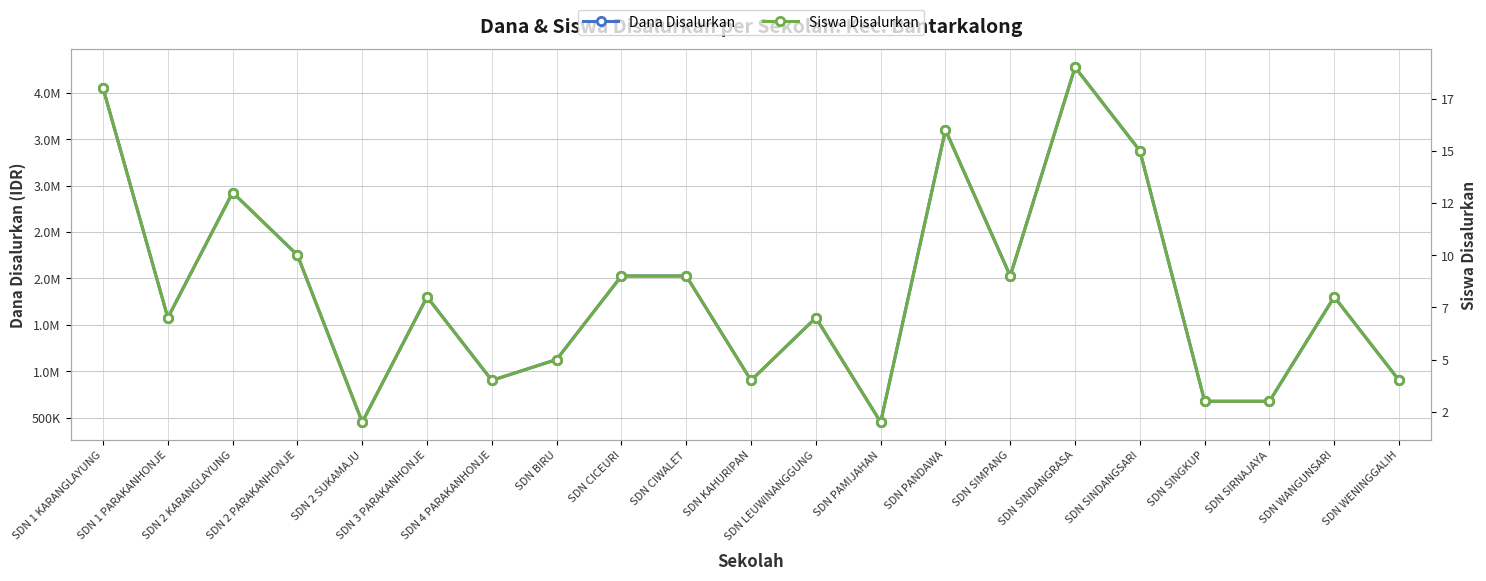

At which label is Dana Disalurkan closest to 2362500?

SDN 2 PARAKANHONJE